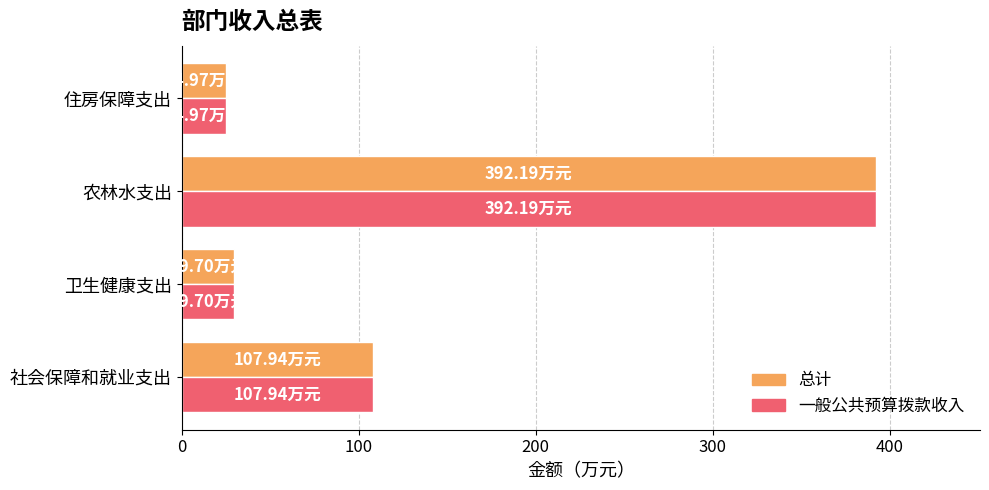

At which label is 总计 closest to 208?

社会保障和就业支出